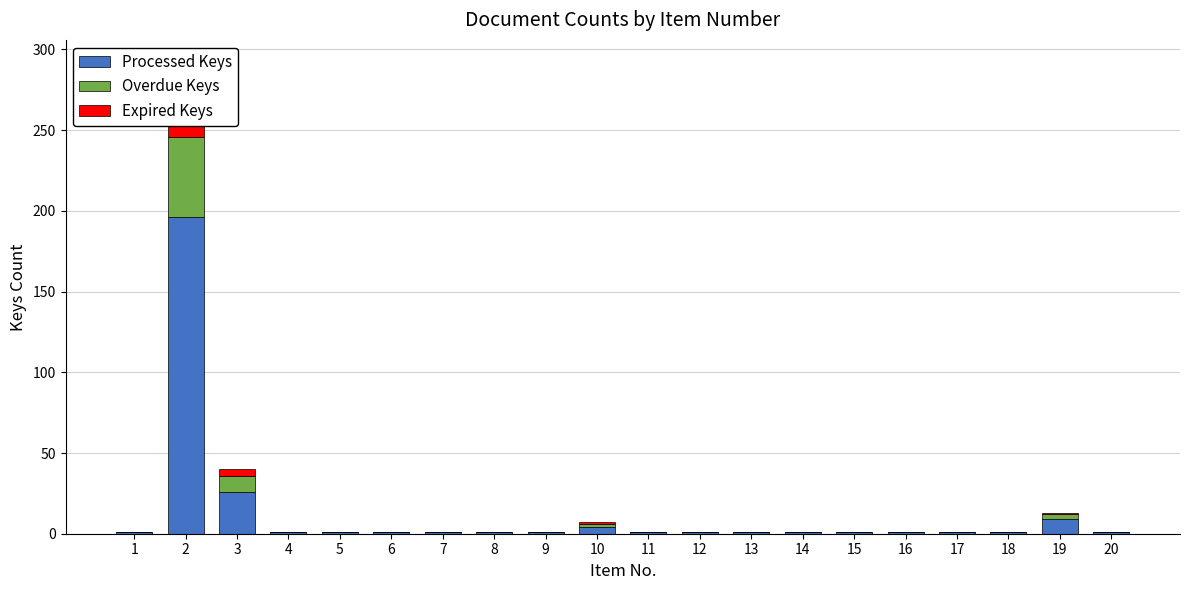

Between 1 and 13, which series saw the biggest shift?

Processed Keys